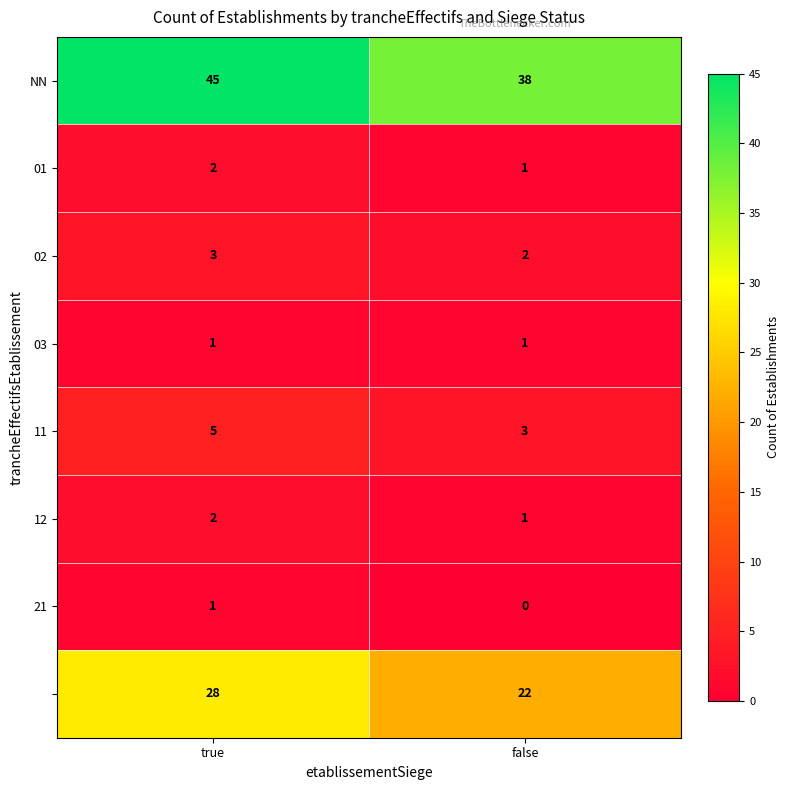

Which category has the lowest value across all series?

false